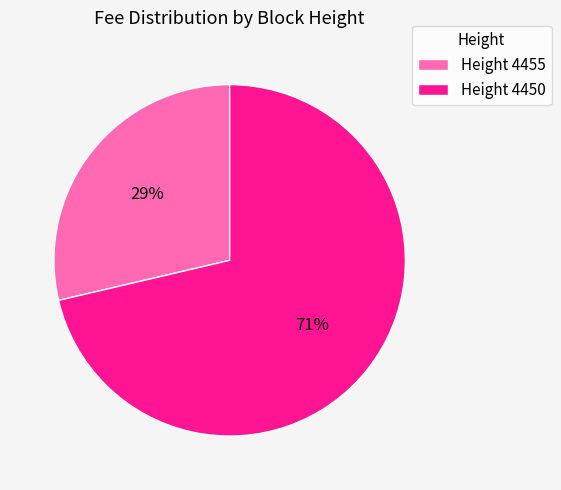

Which slice is the smallest?

Height 4455